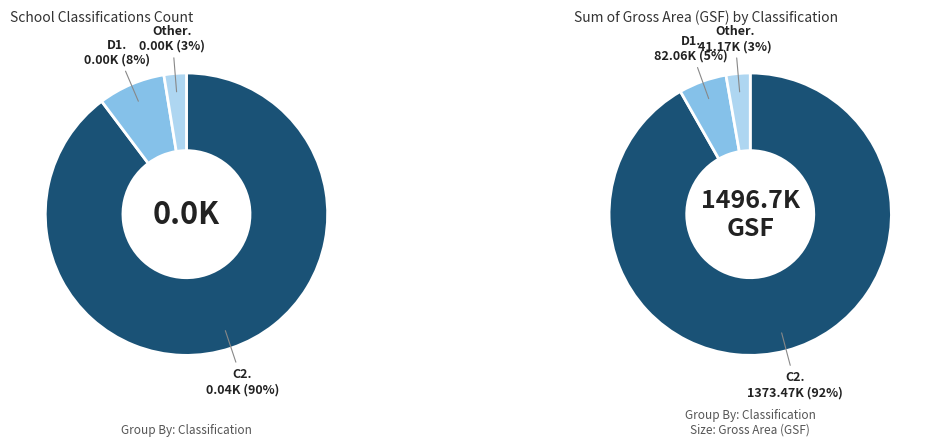

Which category has the biggest portion of the pie?

C2